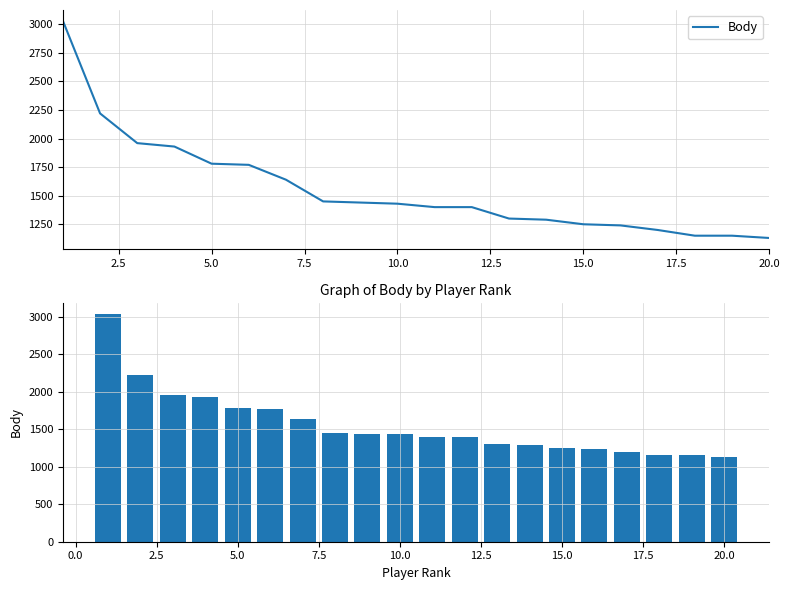

What is the change in value from 15.0 to 20.0?

-120